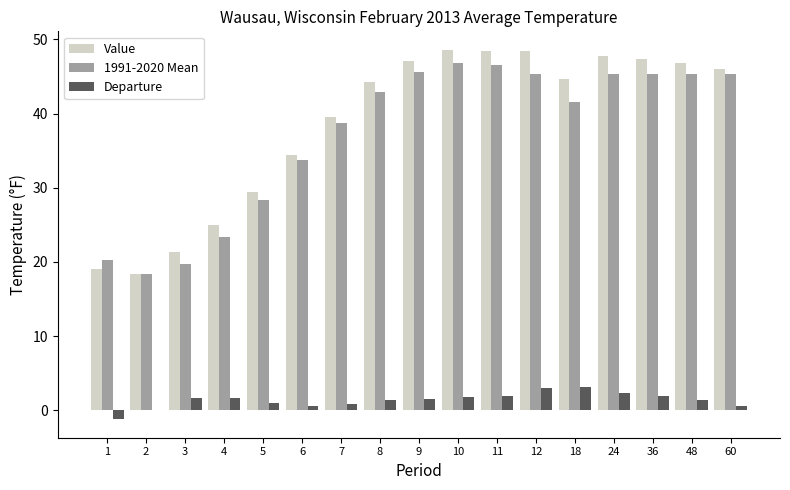

What is the spread (max minus min) of values at 5?

28.4